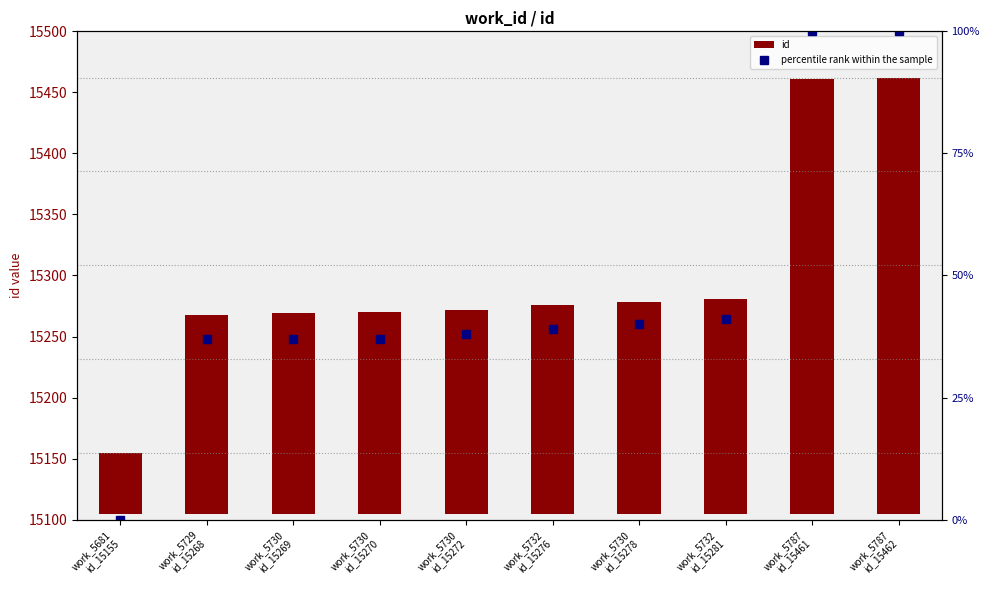

Does the chart contain stacked bars?

No